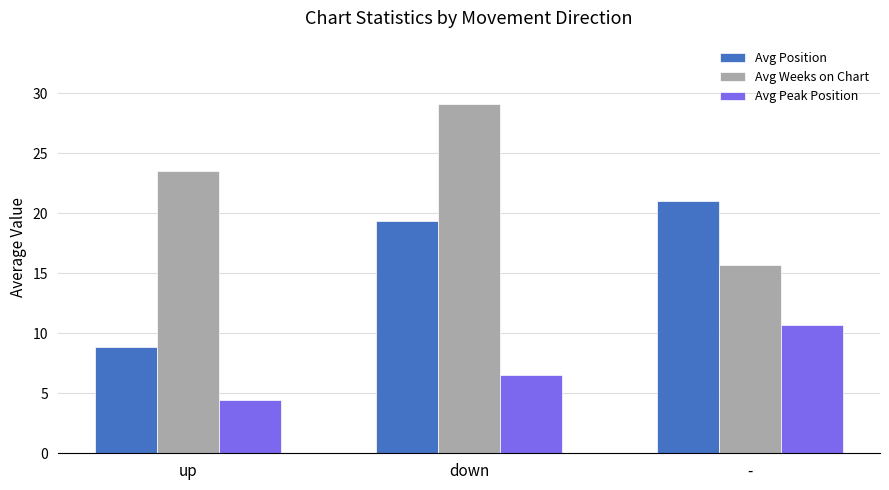

How many bars are there in each group?

3